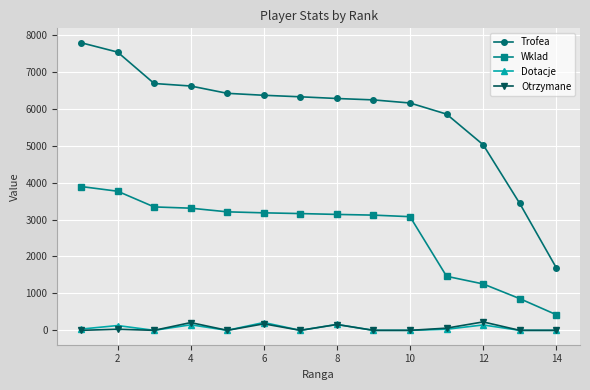

True or false: Otrzymane and Wklad intersect in this chart.

False